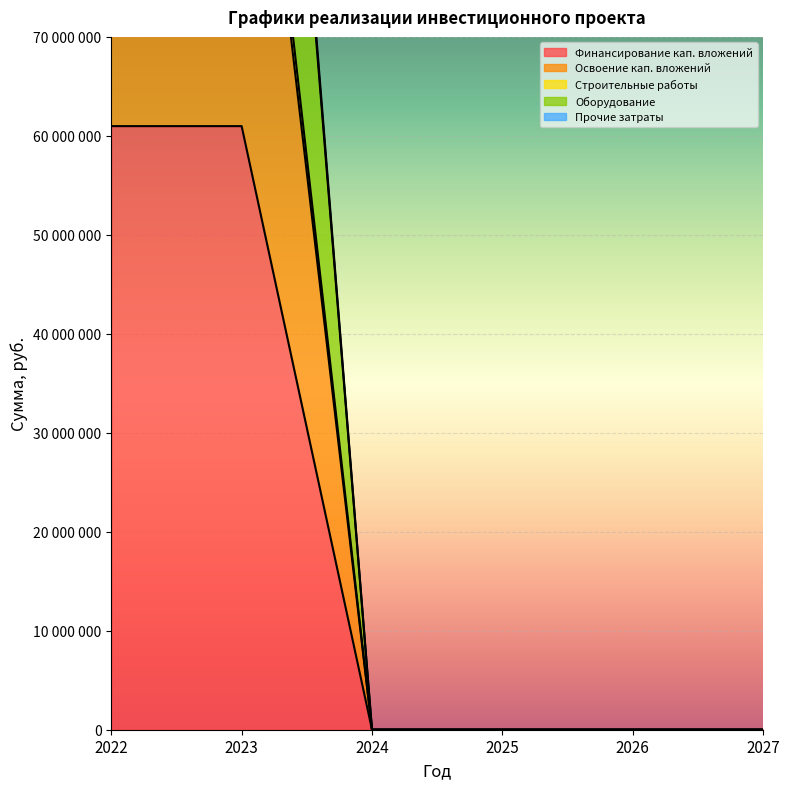

How many values in the Финансирование кап. вложений series exceed 0?

2